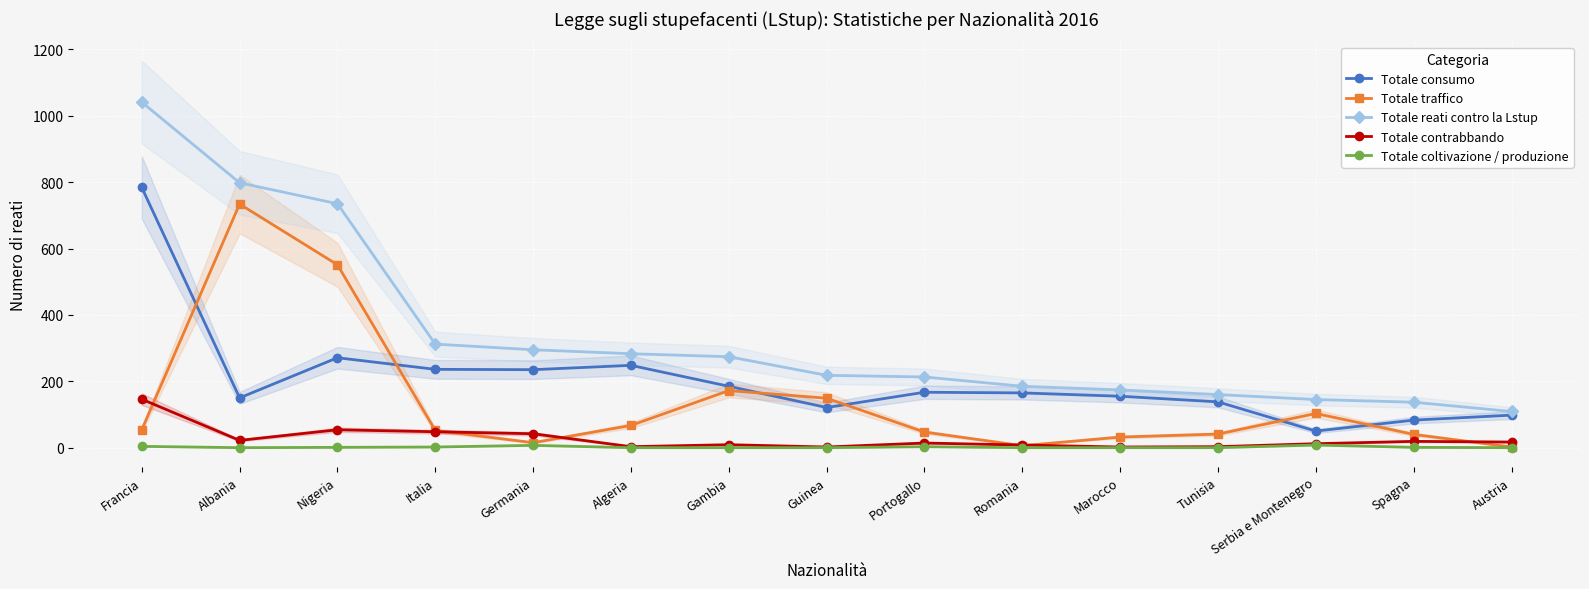

Reading right to left, extract all data points from this chart.

Totale consumo: 98	83	50	138	155	165	167	121	185	248	235	236	271	150	784
Totale traffico: 2	40	103	41	32	6	47	149	172	67	15	52	551	734	54
Totale reati contro la Lstup: 109	137	145	160	174	185	213	218	274	283	295	312	735	798	1041
Totale contrabbando: 17	19	12	3	2	8	14	2	9	3	42	48	54	22	146
Totale coltivazione / produzione: 0	1	8	0	0	0	3	0	0	0	7	2	1	0	4